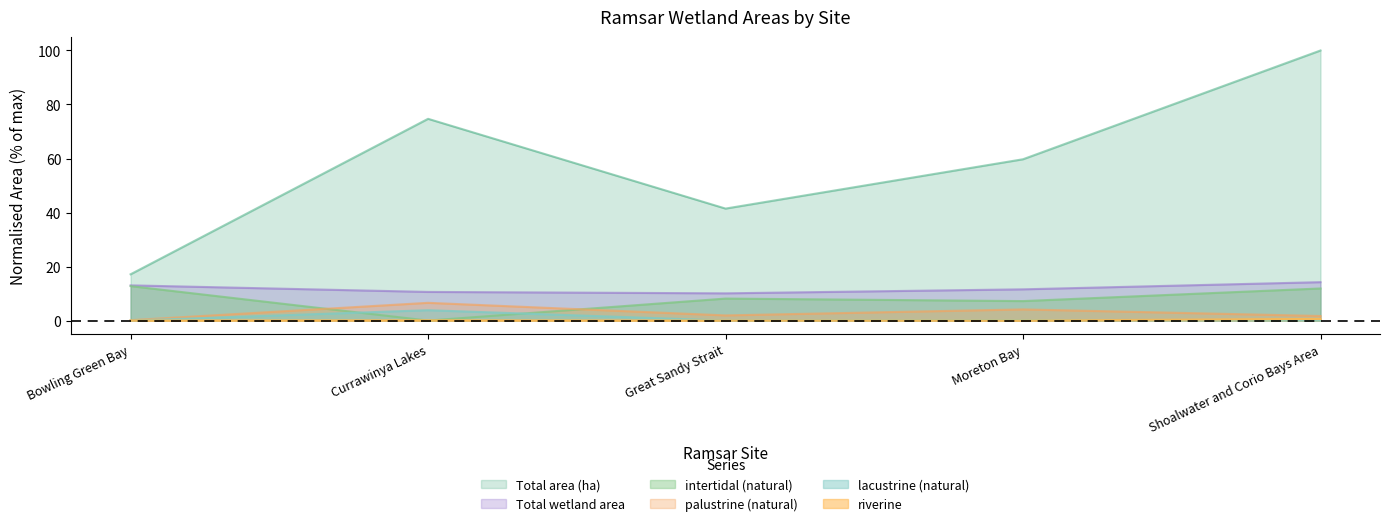

What is the sum of all Total wetland area values?

59.5